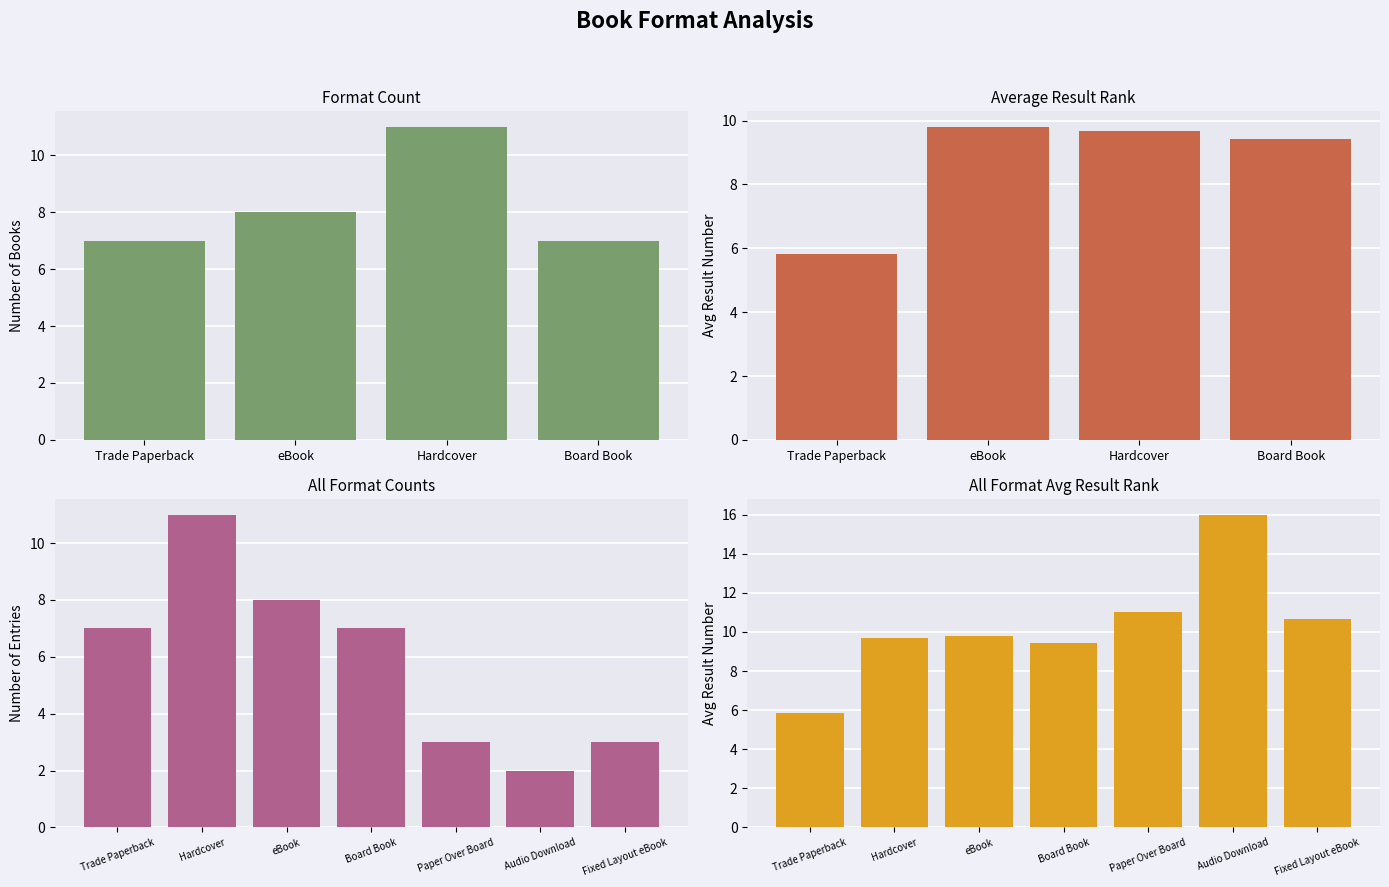

List the series in order of their overall mean, highest first.

Avg Result, Count